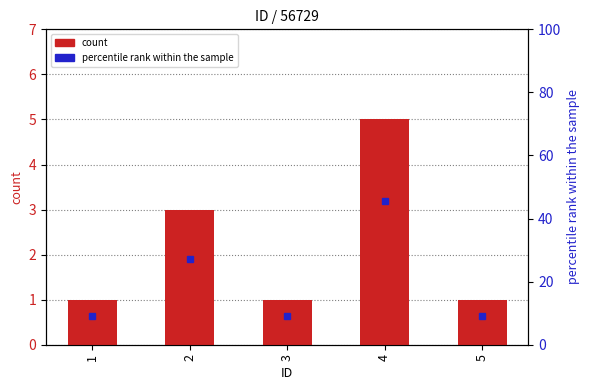

At how many categories does at least one series exceed 13?

2